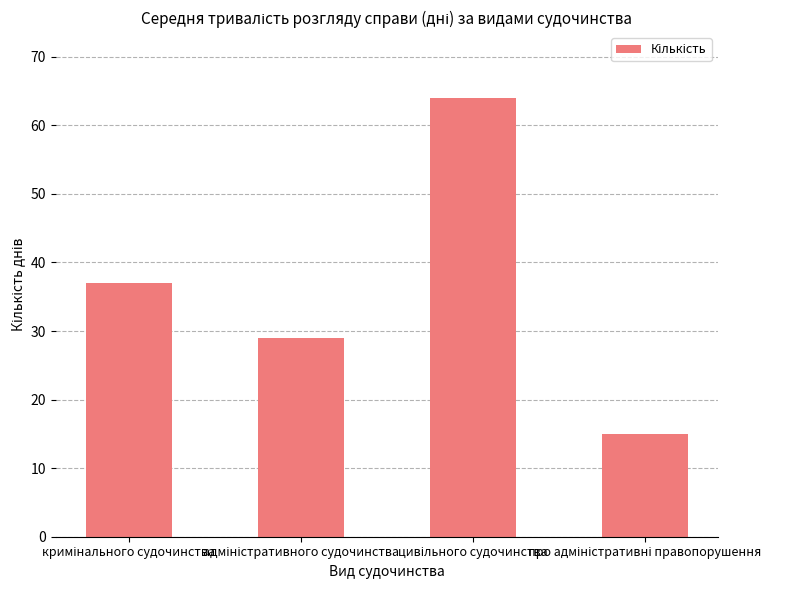

How many values are below 37?

2